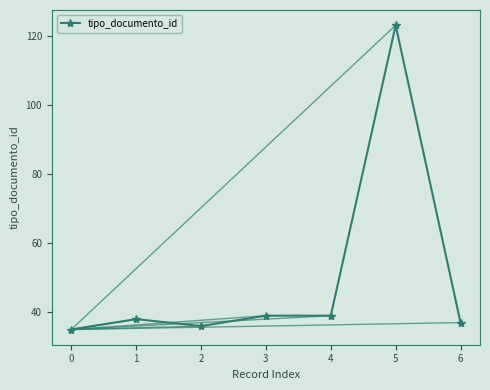

Read the value at 4.

39